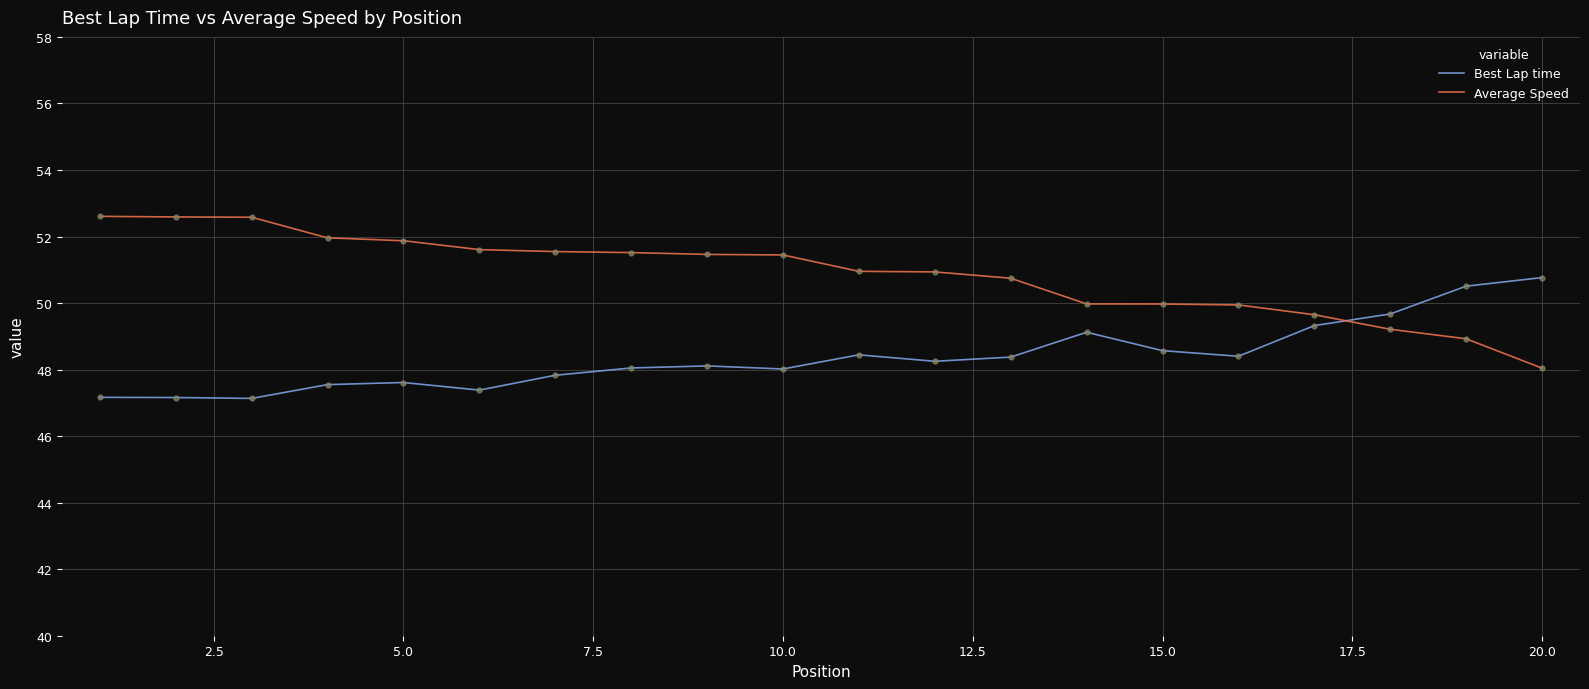

True or false: Best Lap time and Average Speed cross at least once.

True